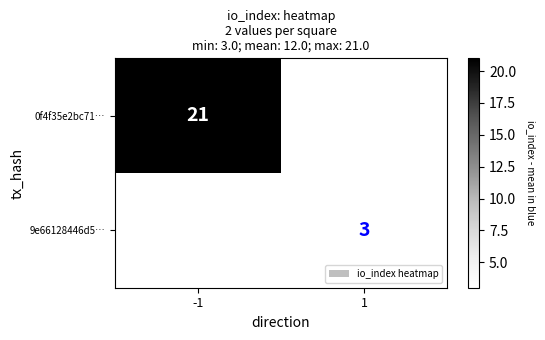

True or false: 9e66128446d5… has a value of 1 at 1.

False